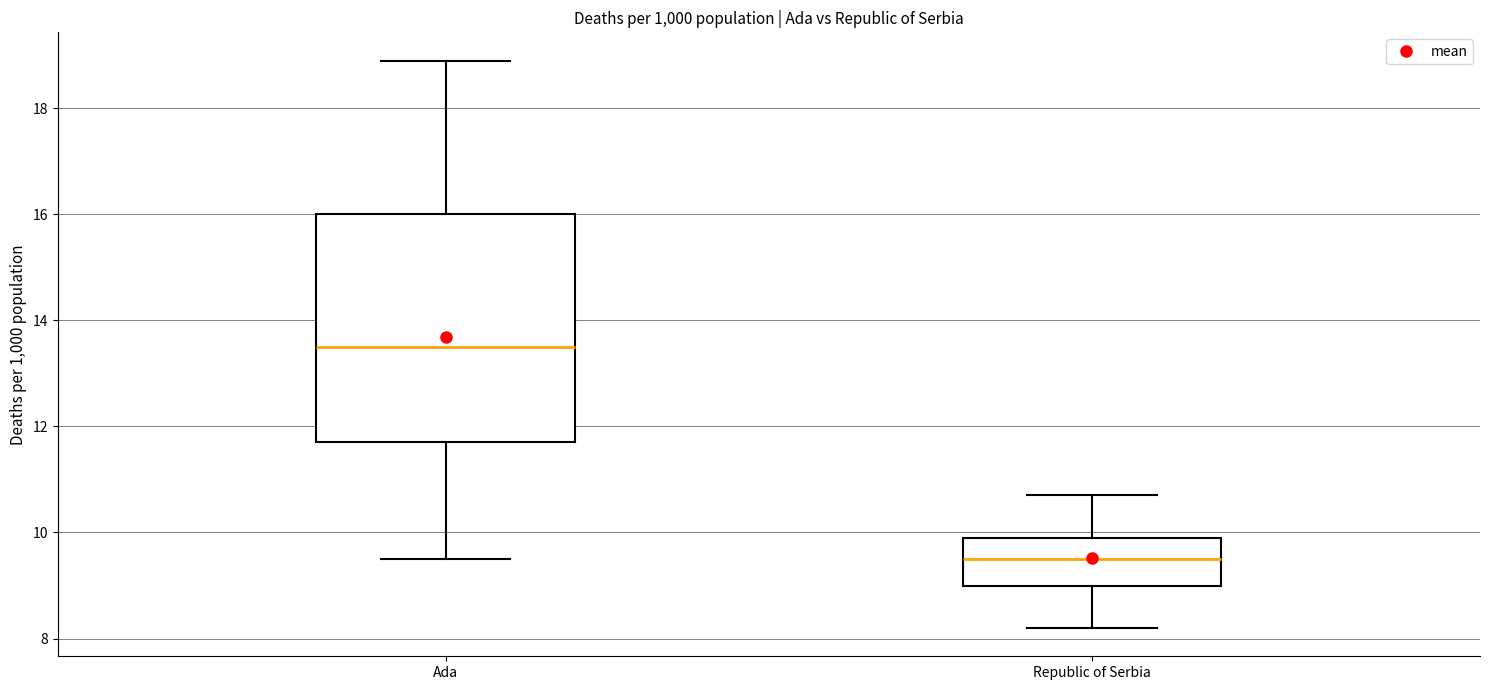

Reading left to right, transcribe this box plot: for each box, give where its median line is, the range the box spans, and where its two whiskers end, as read against the y-axis. The values are not printed on the chart, so give them approximately, as read against the axis.

Ada: median 13.6, box 11.8 to 16.0, whiskers 9.6 to 19.0
Republic of Serbia: median 9.6, box 9.0 to 10.0, whiskers 8.2 to 10.8